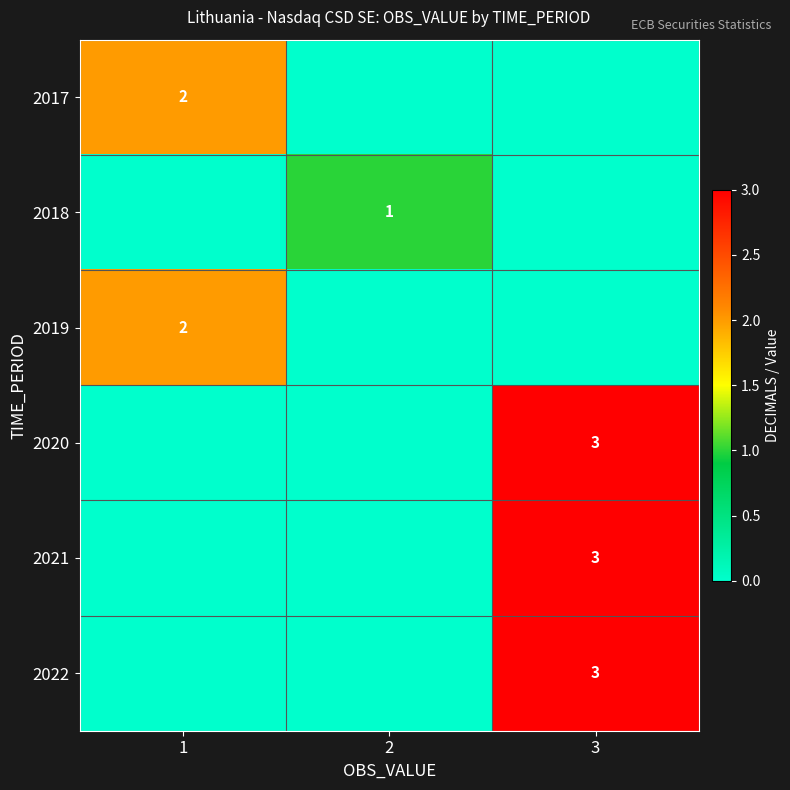

The 2019 series shows 2 at 1. True or false?

True